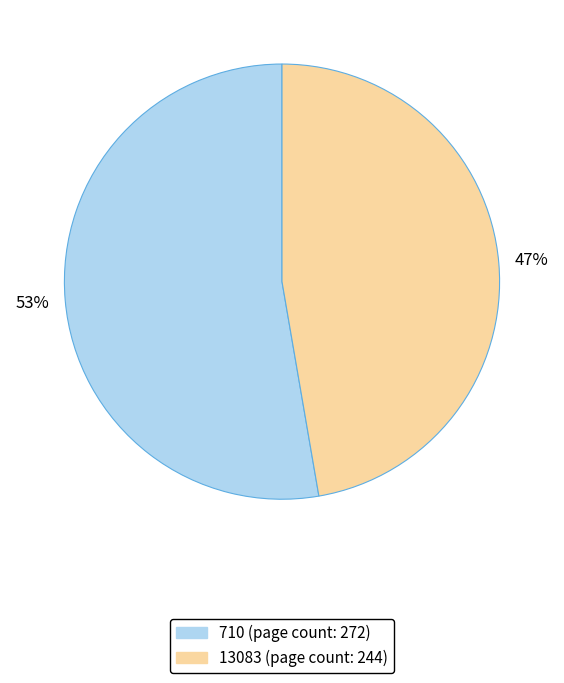

Which has a higher value, 13083 (page count: 244) or 710 (page count: 272)?

710 (page count: 272)